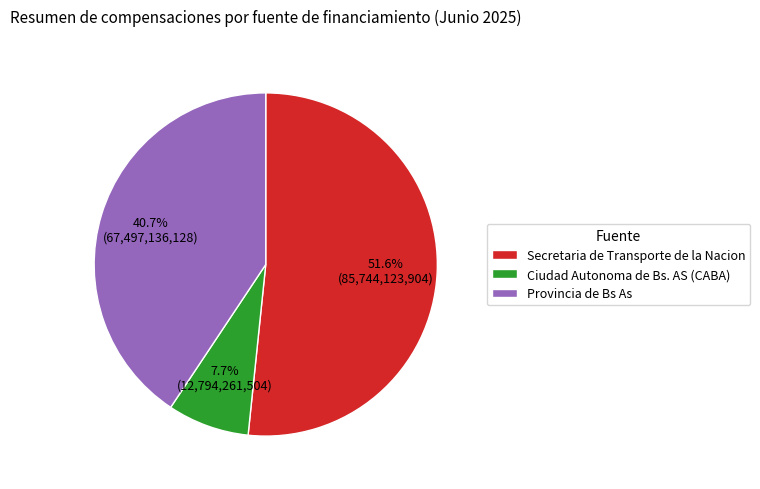

Which category has the biggest portion of the pie?

Secretaria de Transporte de la Nacion